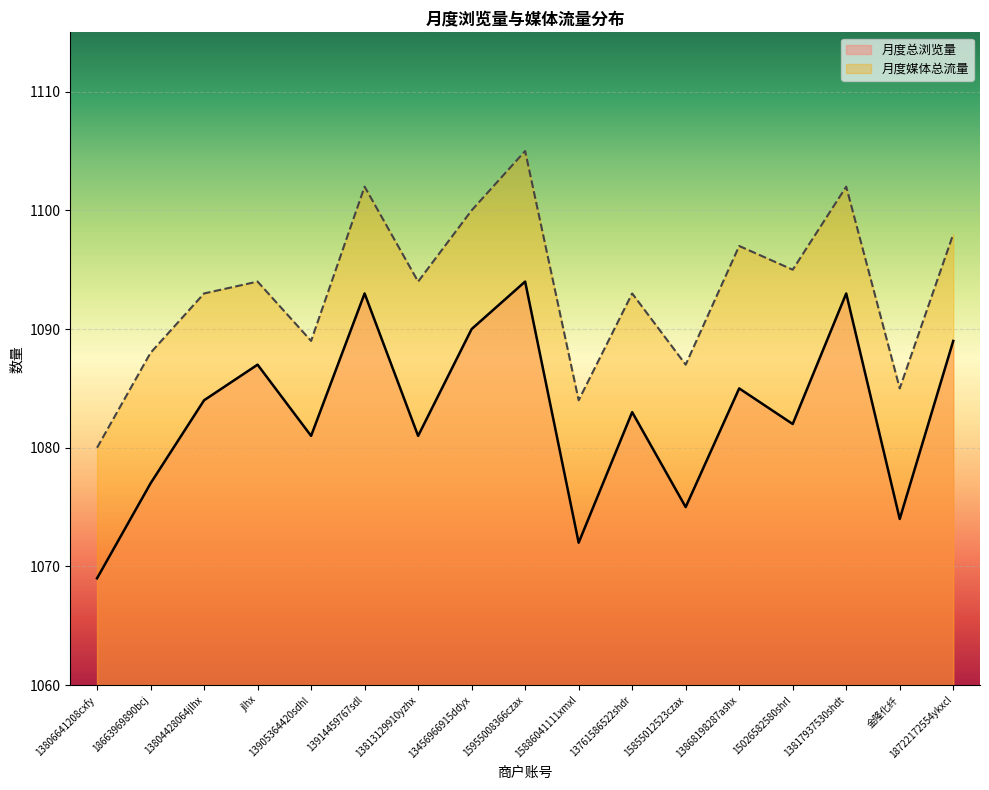

What is the spread (max minus min) of values at 15026582580shrl?

13